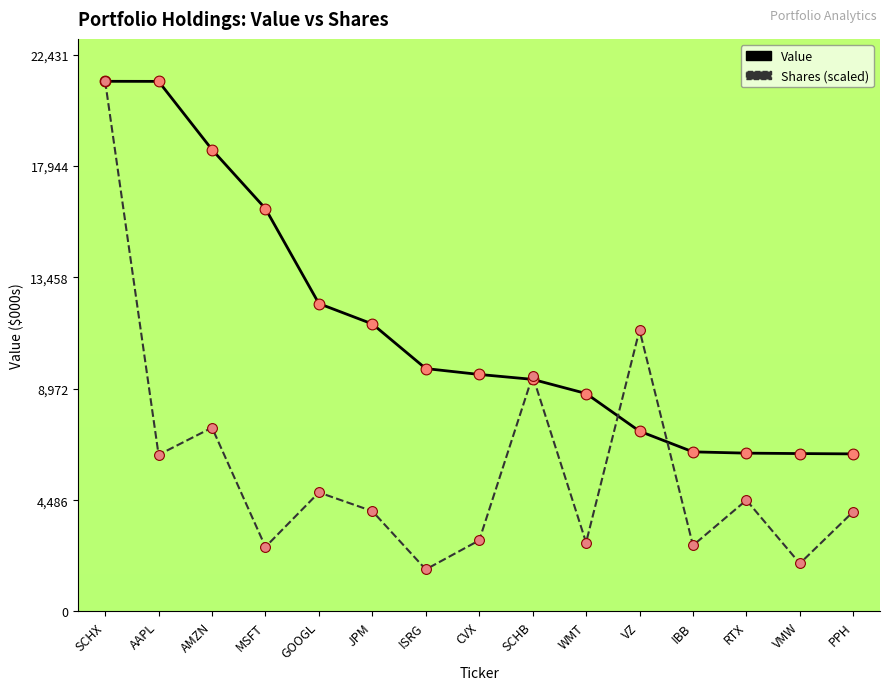

What is the spread (max minus min) of values at GOOGL?

7608.8